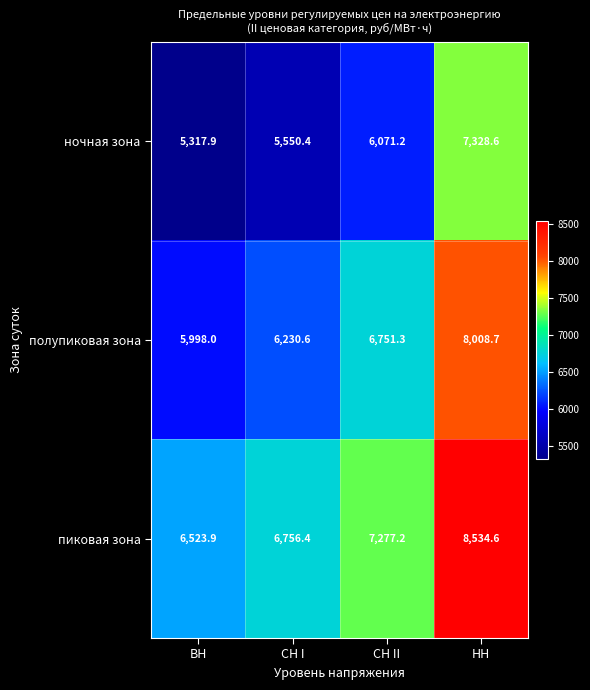

What is the approximate value of пиковая зона at НН?

8534.6